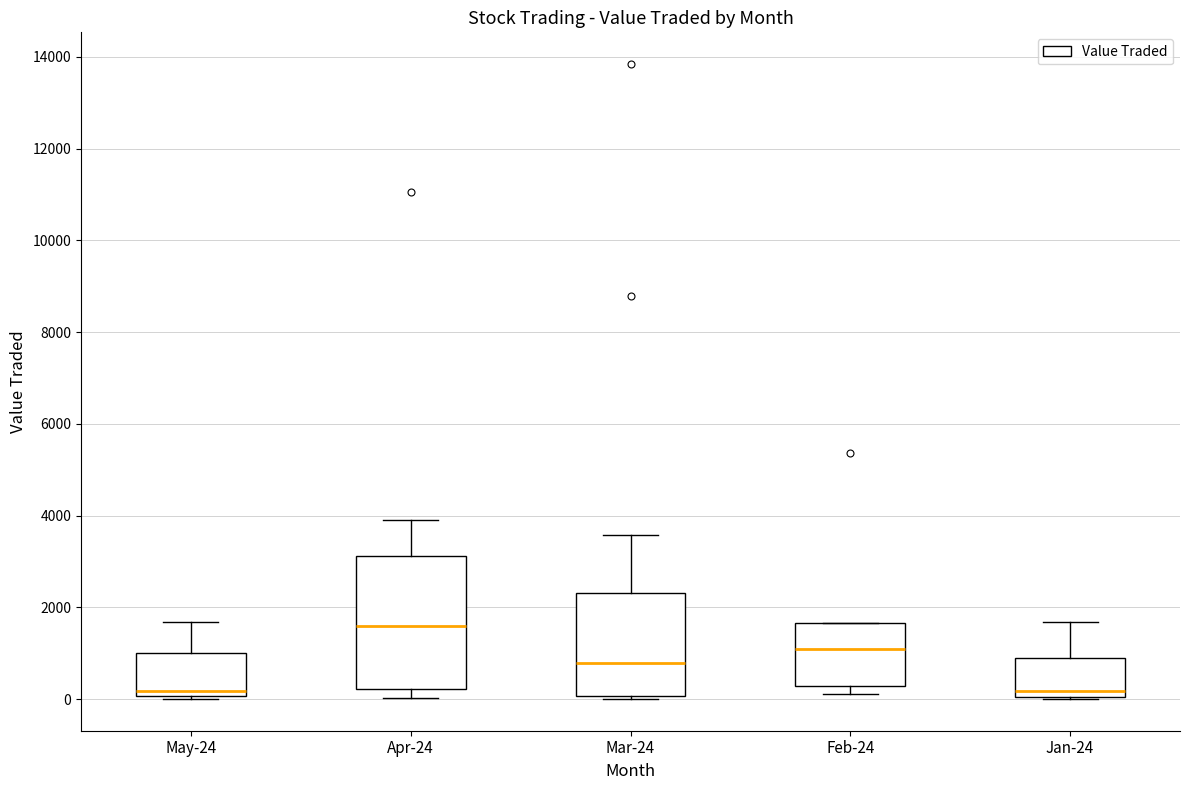

Comparing the boxes themselves (not the whiskers), which one is the tallest?

Apr-24